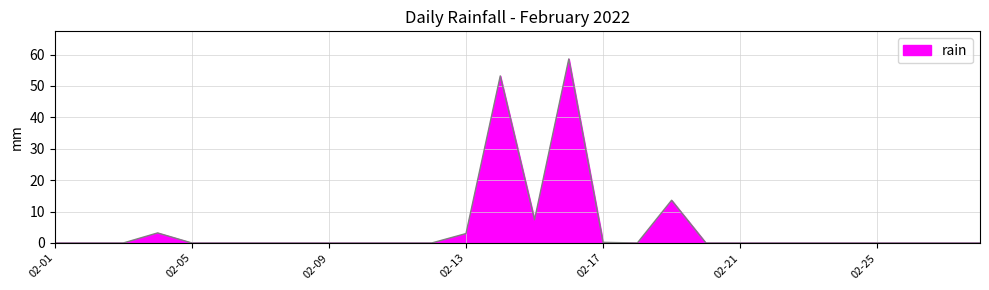

What is the difference between the maximum and minimum values?

58.6